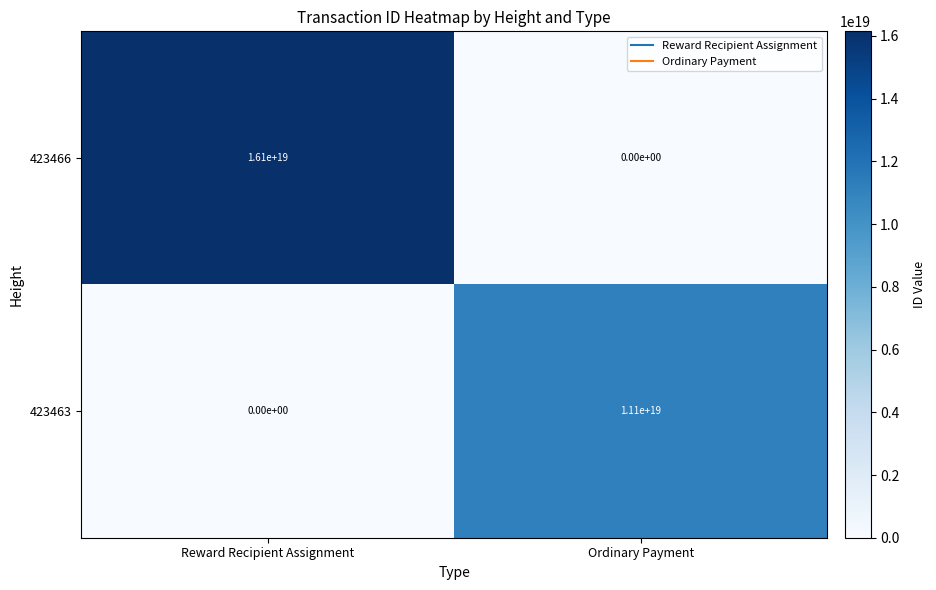

Where is 423466 nearest to the value 8050000000000000000?

Reward Recipient Assignment